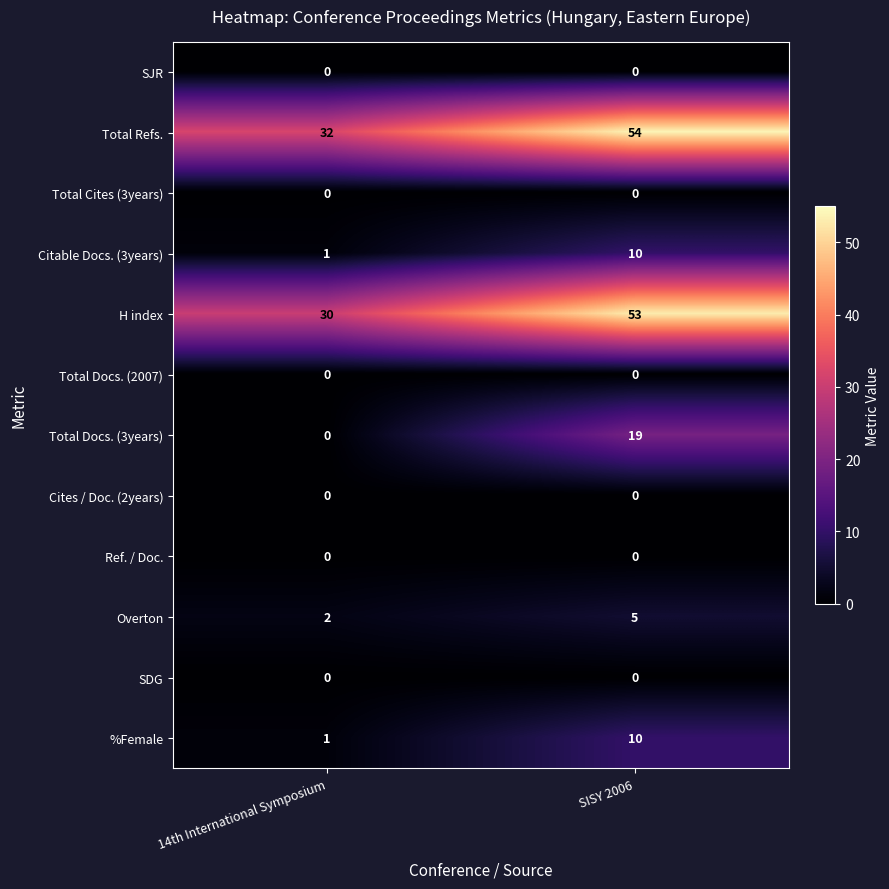

Is it true that Total Refs. equals 56 at 14th International Symposium?

False